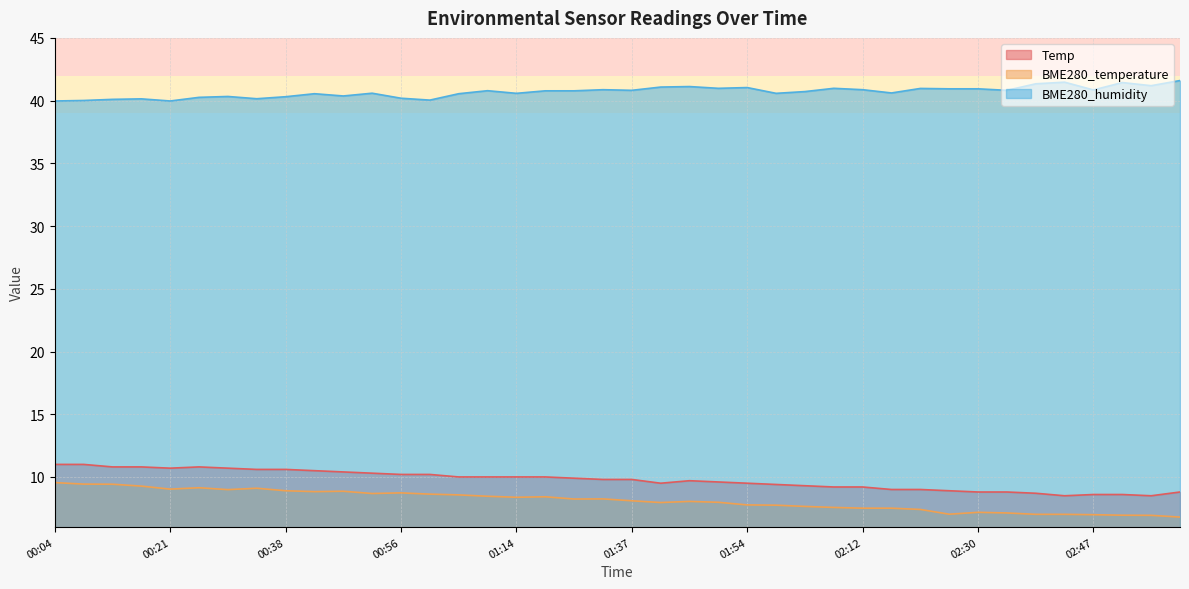

Between 00:08 and 00:21, which is larger?

00:08